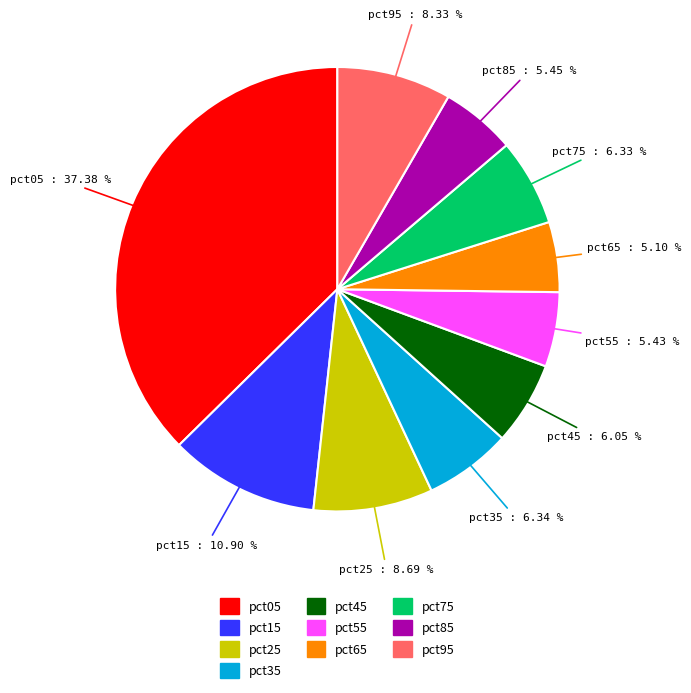

Count the number of slices in the pie.

10